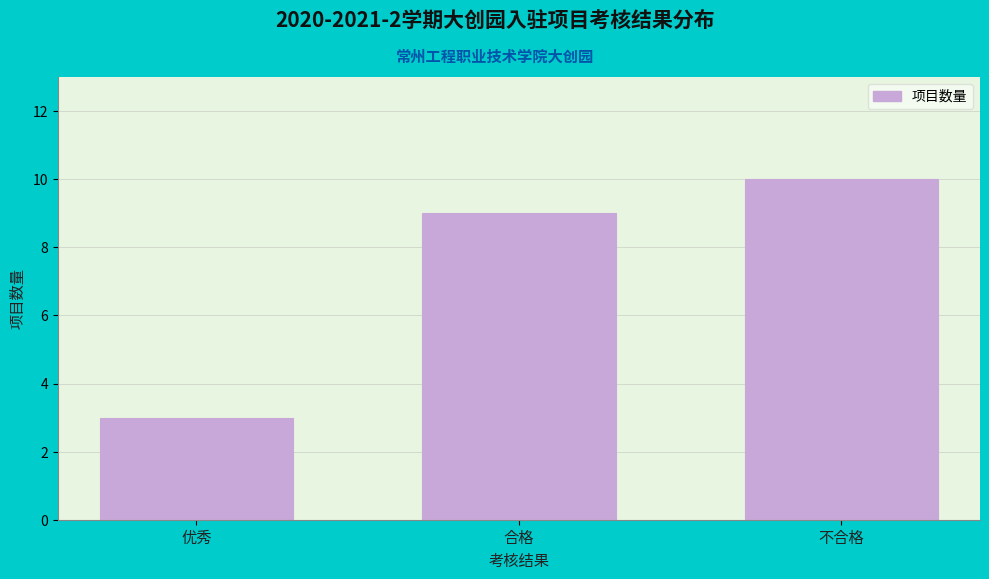

Reading left to right, transcribe all the data shown in this chart.

优秀=3	合格=9	不合格=10